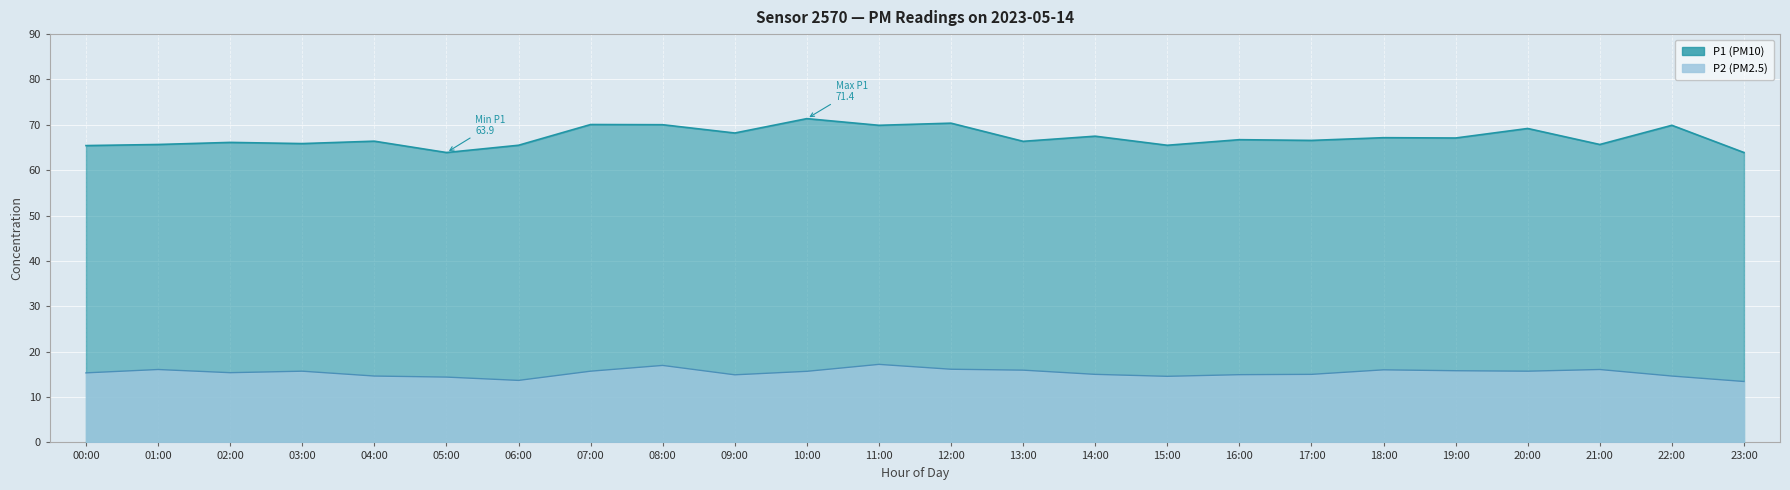

Reading left to right, list all the values displayed in this chart.

P1: 00:00=65.4	01:00=65.7	02:00=66.1	03:00=65.9	04:00=66.4	05:00=63.9	06:00=65.5	07:00=70.1	08:00=70.0	09:00=68.2	10:00=71.4	11:00=69.9	12:00=70.4	13:00=66.4	14:00=67.5	15:00=65.5	16:00=66.7	17:00=66.6	18:00=67.2	19:00=67.1	20:00=69.2	21:00=65.7	22:00=69.9	23:00=63.9
P2: 00:00=15.3	01:00=16.1	02:00=15.4	03:00=15.7	04:00=14.6	05:00=14.4	06:00=13.7	07:00=15.7	08:00=17.0	09:00=14.9	10:00=15.7	11:00=17.2	12:00=16.1	13:00=15.9	14:00=15.0	15:00=14.6	16:00=14.9	17:00=15.0	18:00=16.0	19:00=15.8	20:00=15.7	21:00=16.1	22:00=14.6	23:00=13.4